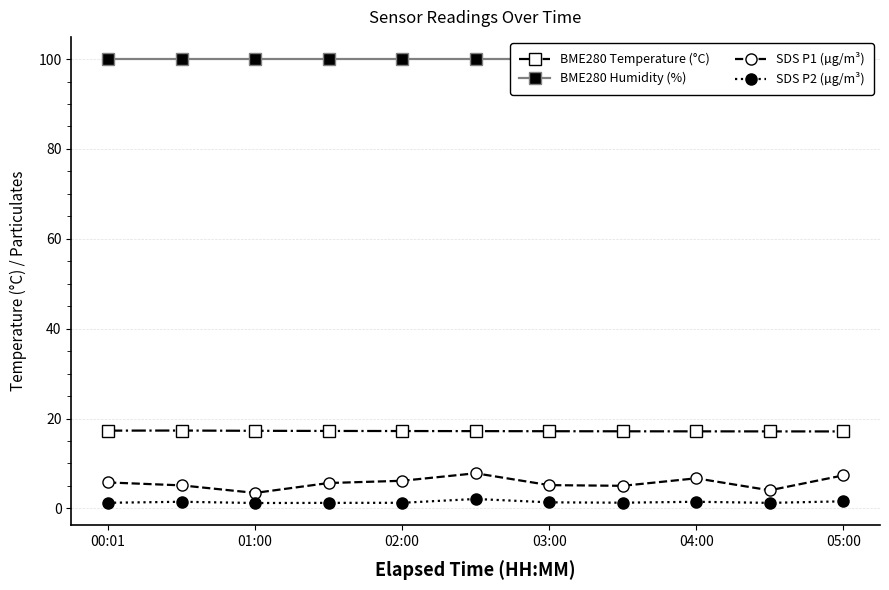

What is the highest value of the BME280 Humidity (%) series?

100.0